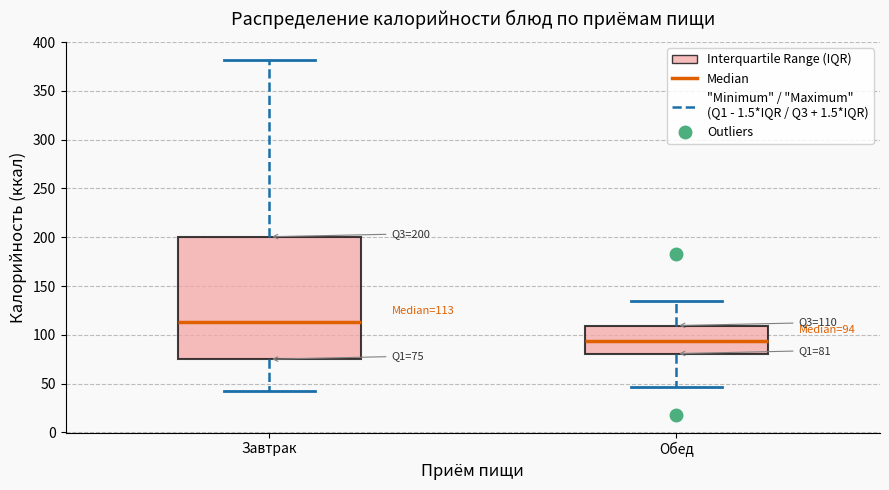

Which box's median line is the lowest?

Обед